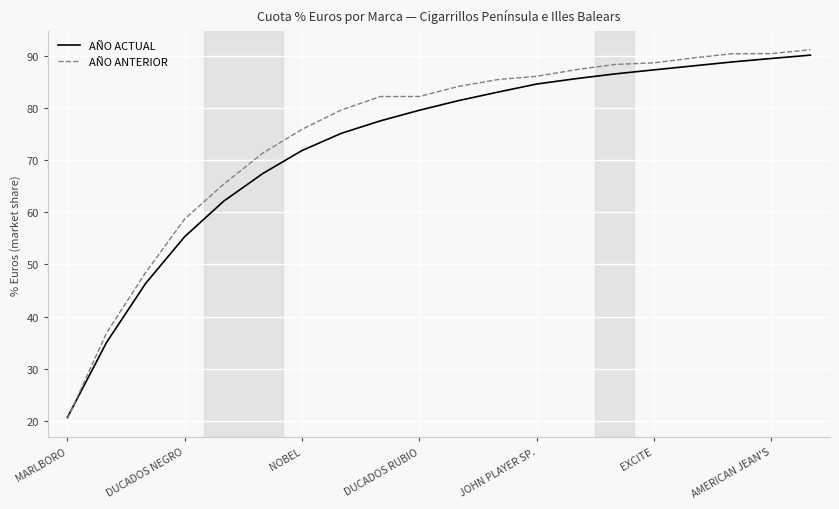

What are all the series names shown in the legend?

AÑO ACTUAL, AÑO ANTERIOR